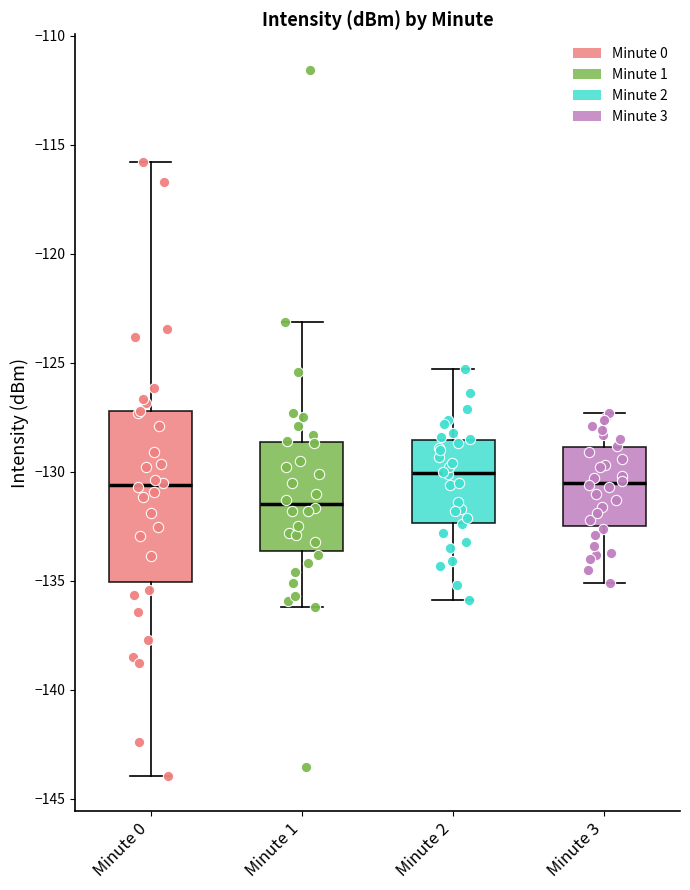

Which box is the tallest, from its lower edge to its upper edge?

Minute 0